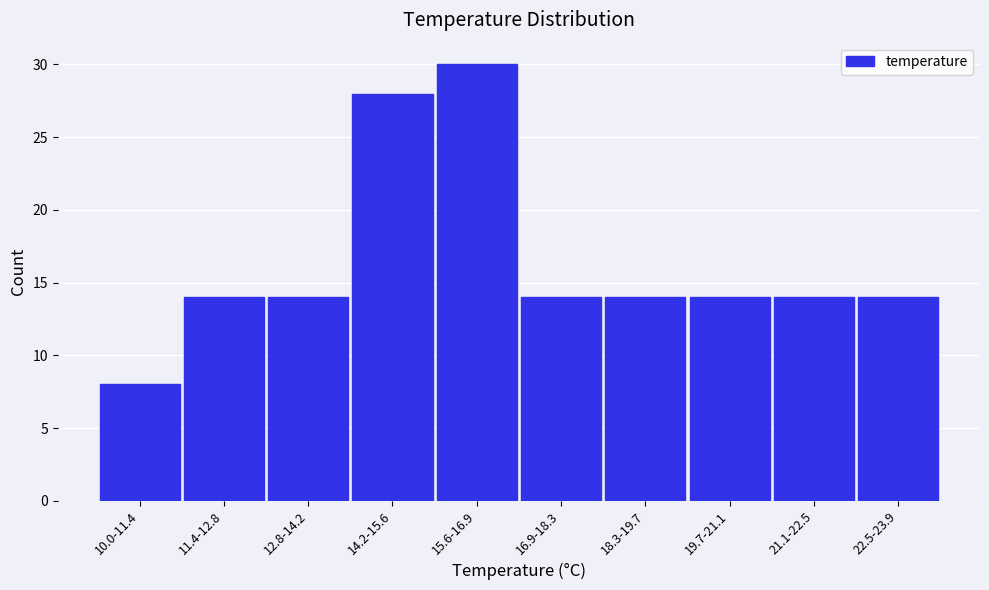

Reading left to right, list all the values displayed in this chart.

8	14	14	28	30	14	14	14	14	14